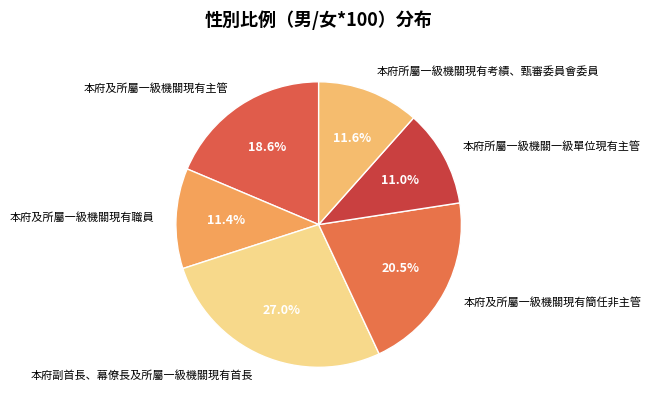

What percentage is the 本府所屬一級機關現有考績、甄審委員會委員 slice, to the nearest percent?

12%